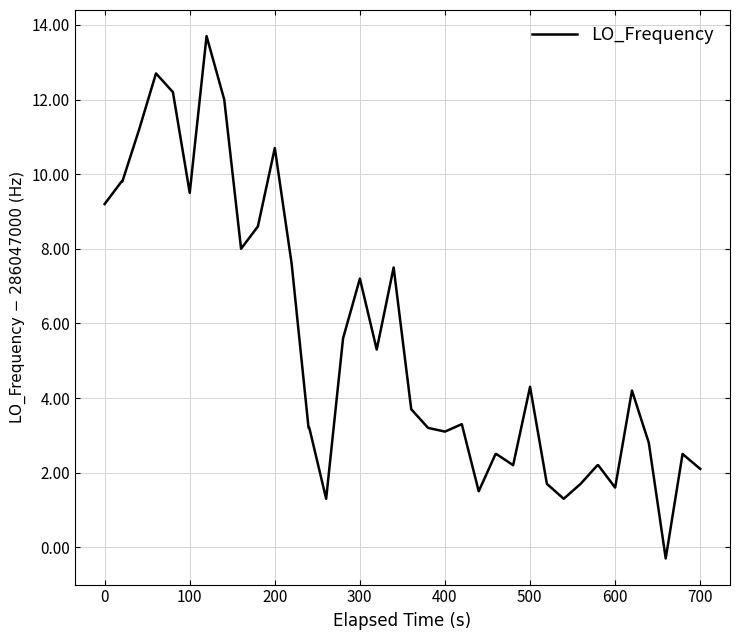

What is the maximum value shown in the chart?

13.7